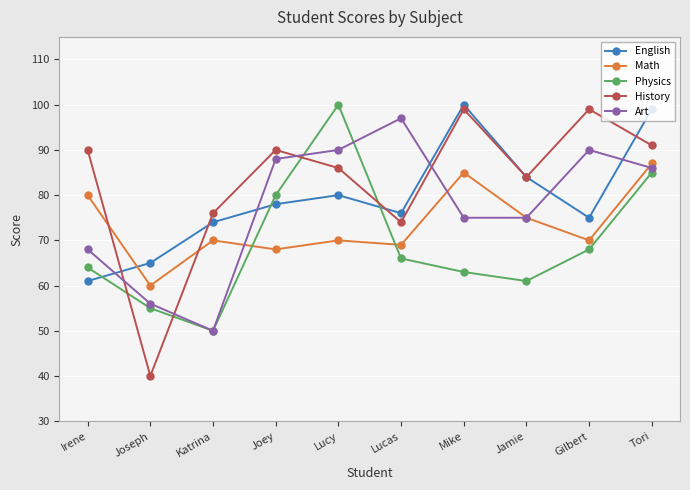

Which category has the lowest value across all series?

Joseph